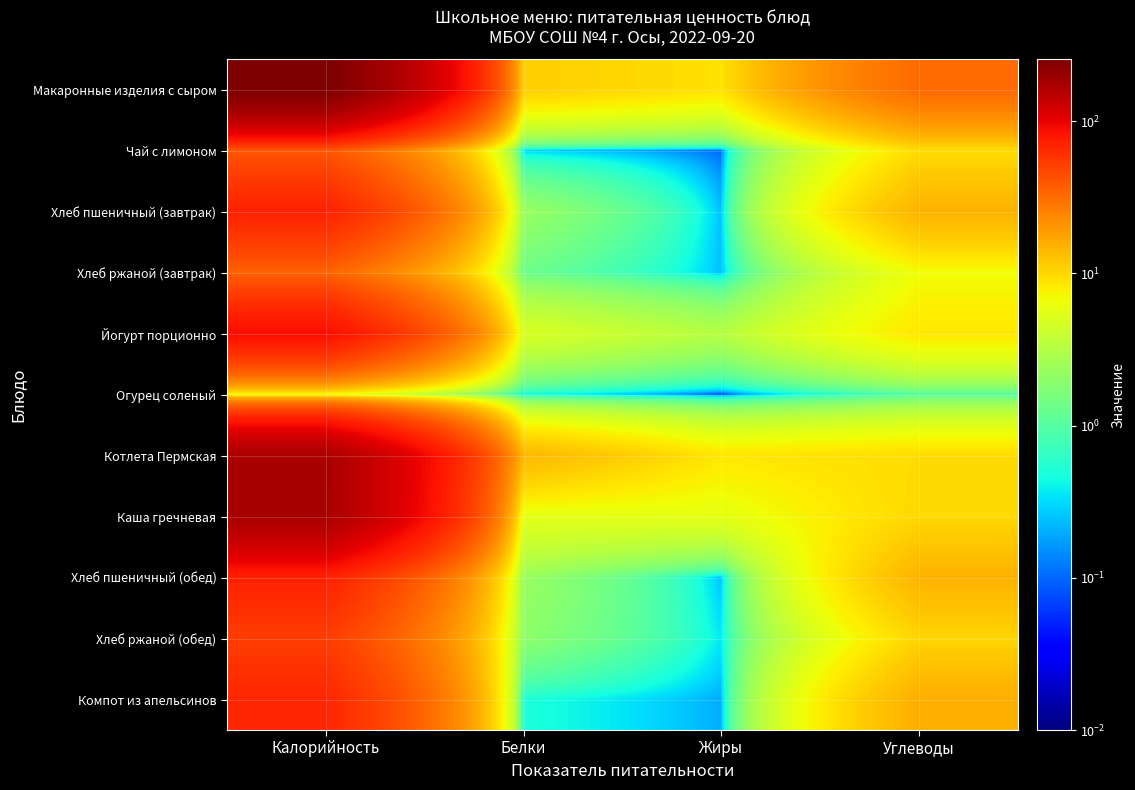

List the series in order of their peak value, lowest first.

Огурец соленый, Хлеб ржаной (завтрак), Чай с лимоном, Хлеб ржаной (обед), Компот из апельсинов, Хлеб пшеничный (завтрак), Хлеб пшеничный (обед), Йогурт порционно, Котлета Пермская, Каша гречневая, Макаронные изделия с сыром